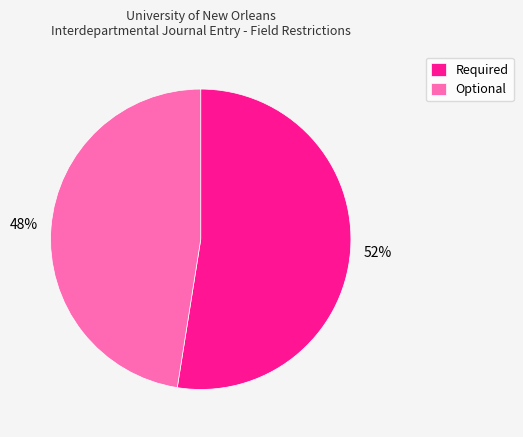

True or false: Optional accounts for 37% of the total.

False